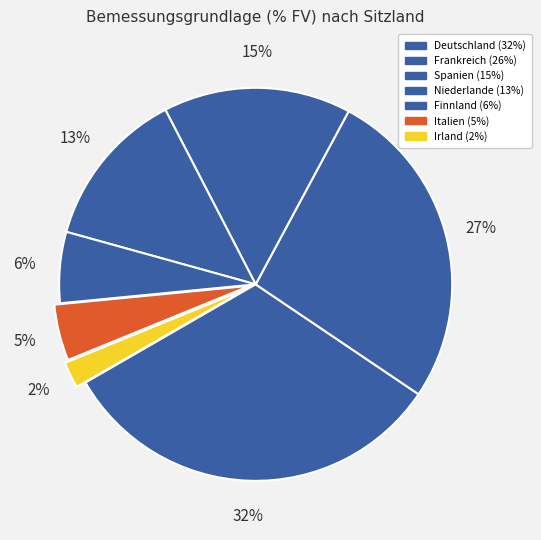

Between Niederlande and Frankreich, which is larger?

Frankreich